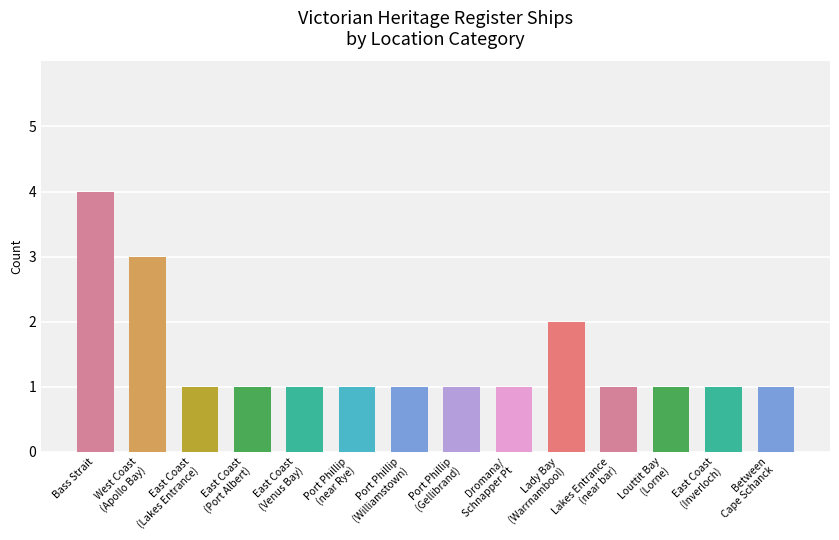

How many values are between 1 and 2?

12